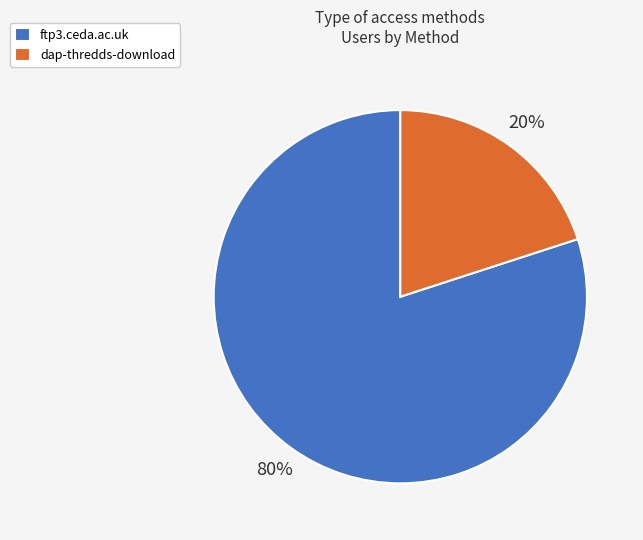

Which slice is the largest?

ftp3.ceda.ac.uk